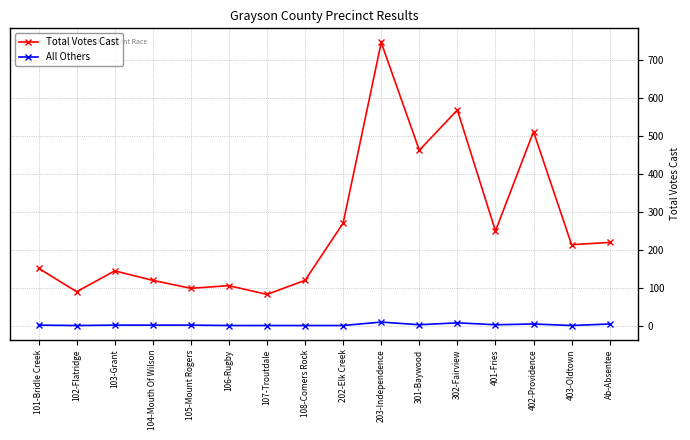

What is the label of the 13th point from the left?

401-Fries